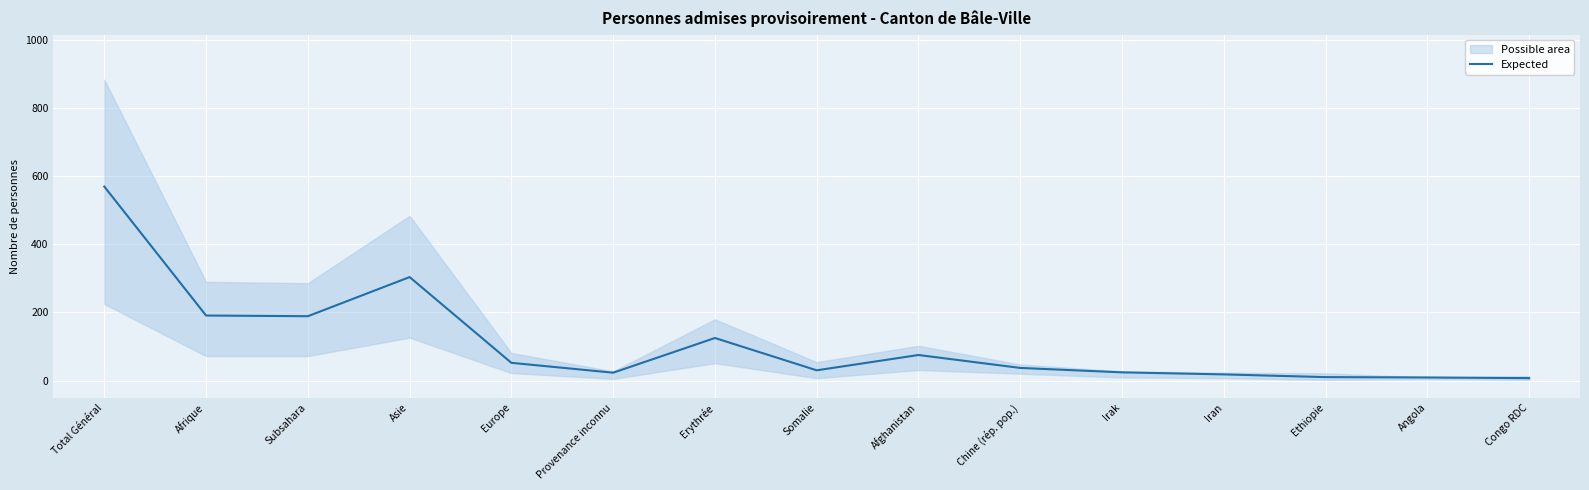

At which label is the value closest to 288?

Asie